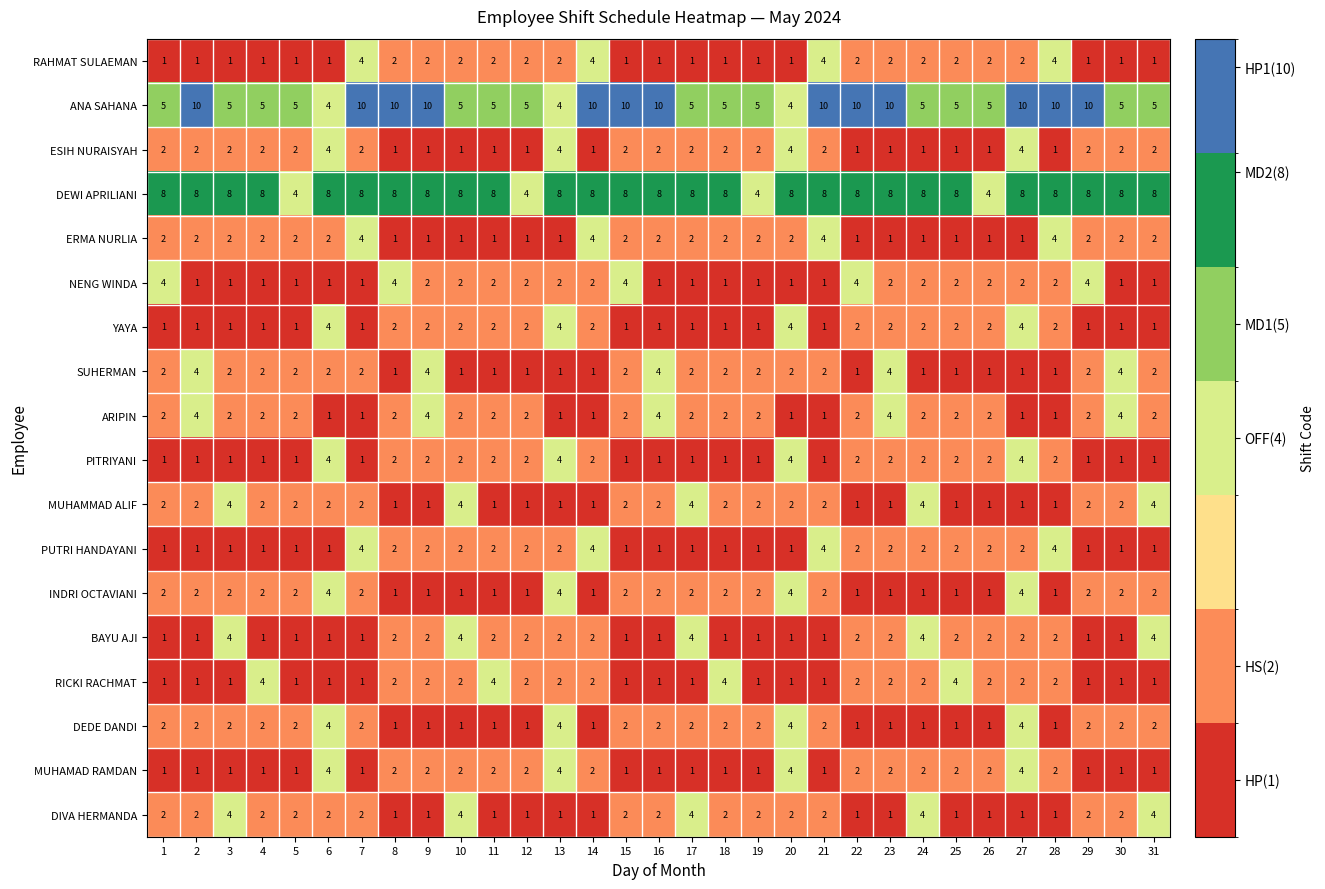

At how many categories does at least one series exceed 9?

13